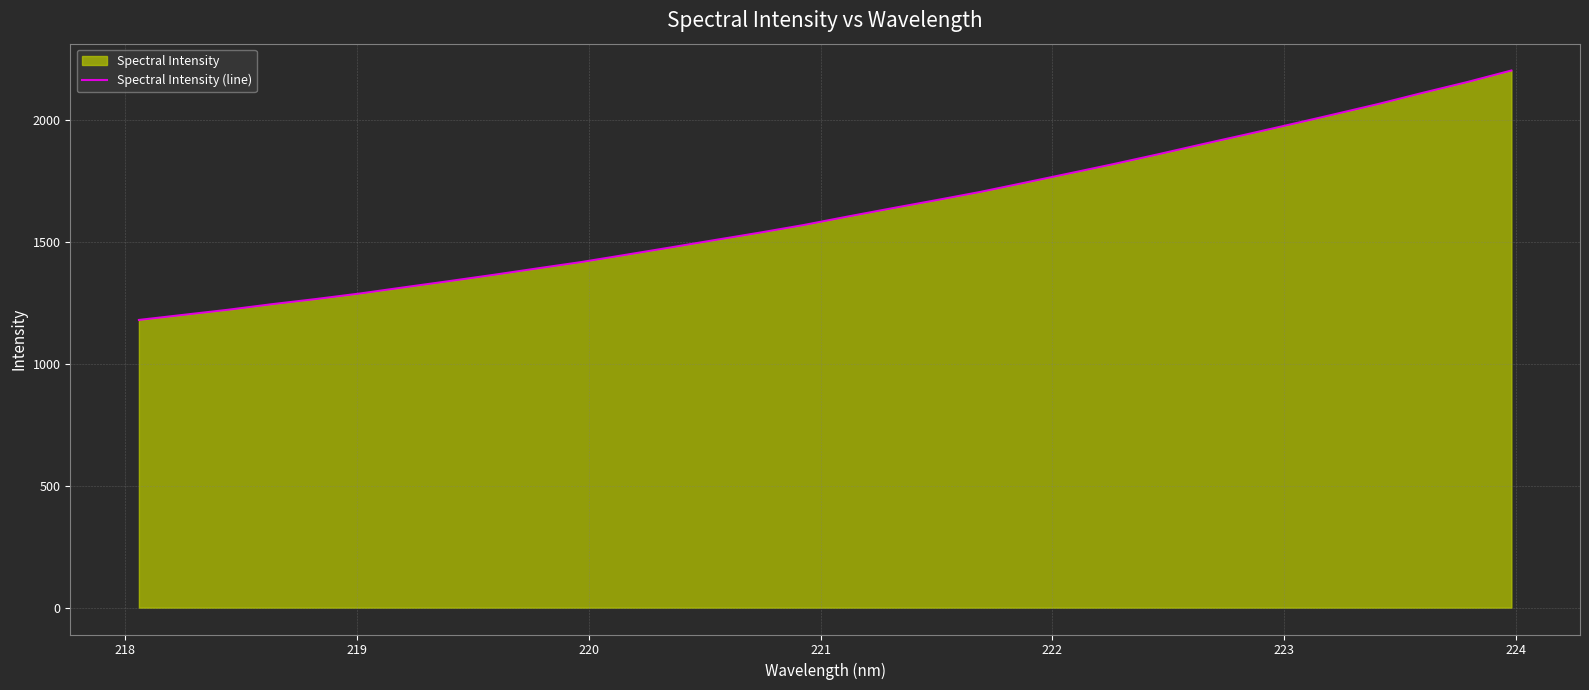

What is the greatest value displayed?

2203.2